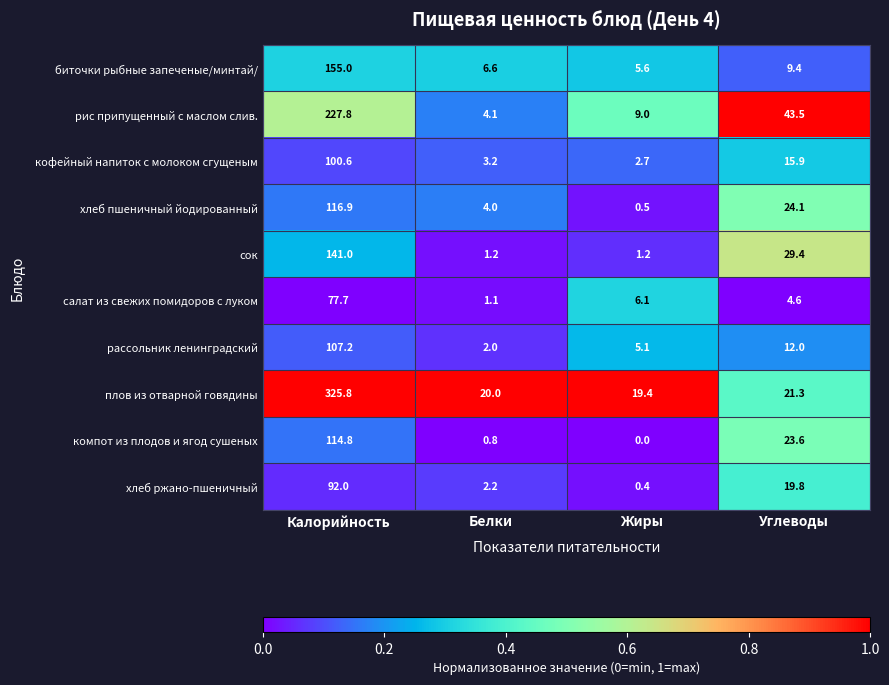

What is the difference between the maximum and second lowest values in the биточки рыбные запеченые/минтай/ series?

148.4